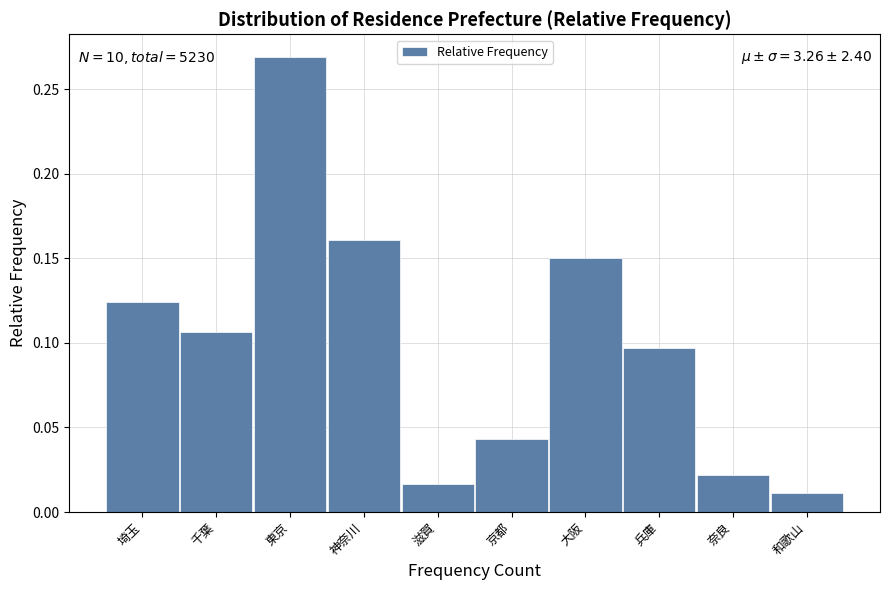

What is the sum of all values?

1.0